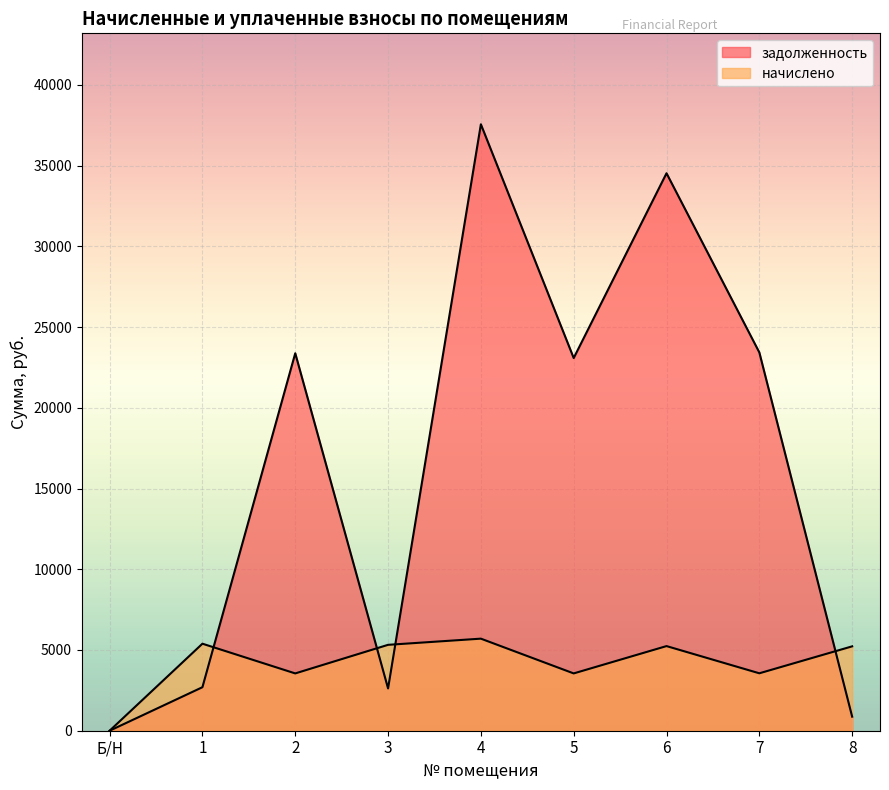

How many categories are shown in the chart?

9